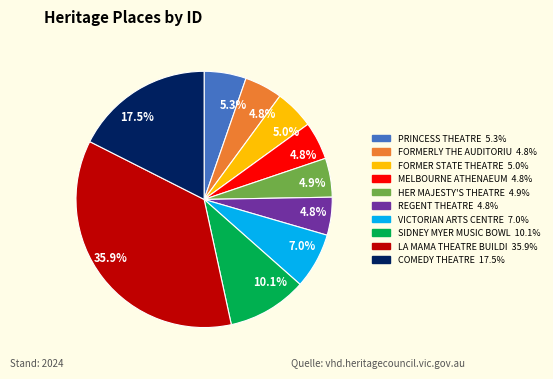

Does any single category account for the majority?

No